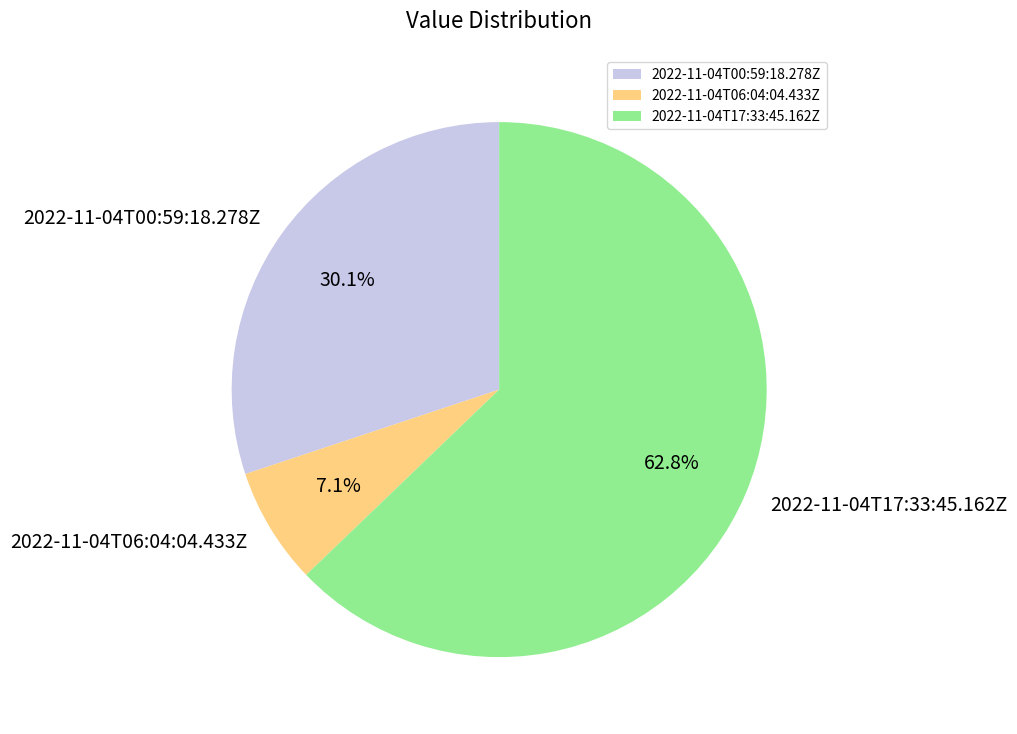

What percentage is the 2022-11-04T06:04:04.433Z slice, to the nearest percent?

7%